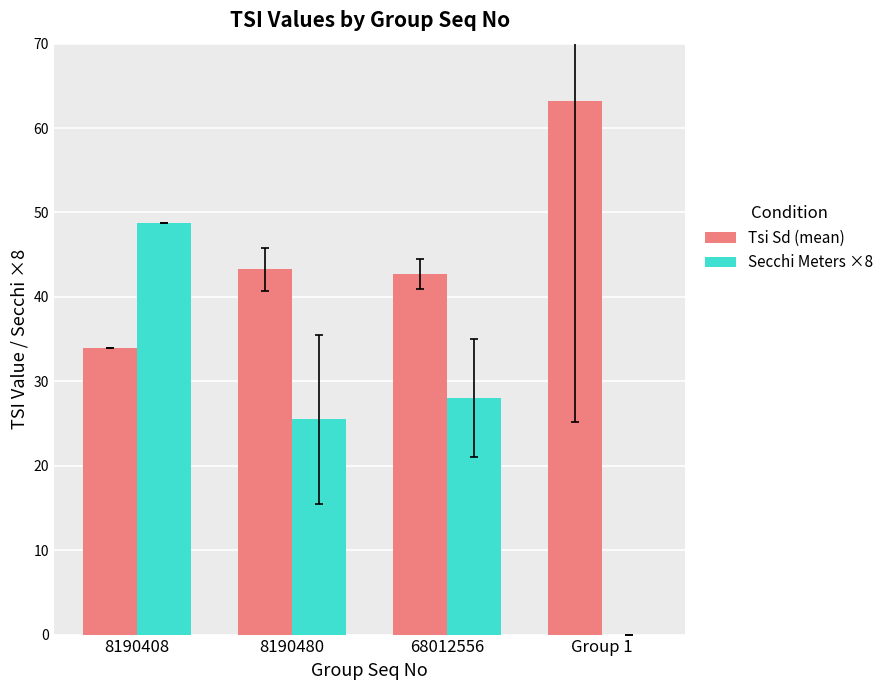

Count the number of categories in the chart.

4